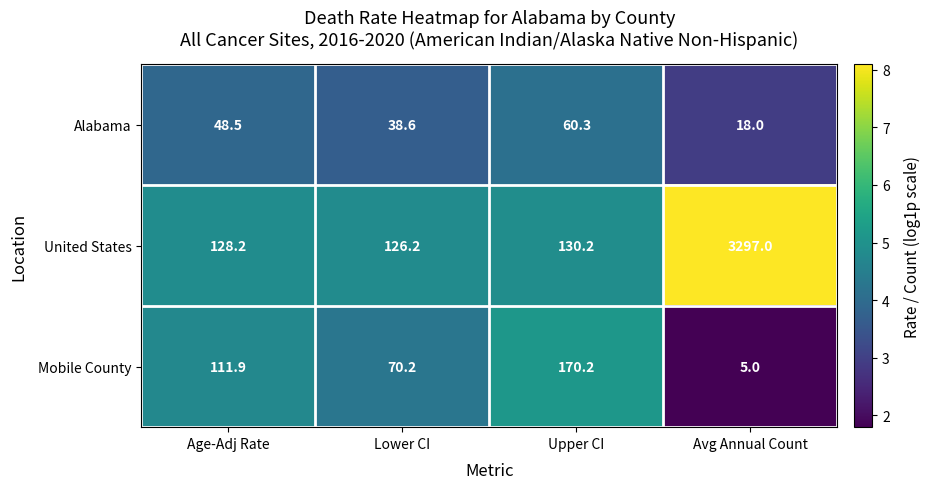

List the series in order of their peak value, highest first.

United States, Mobile County, Alabama